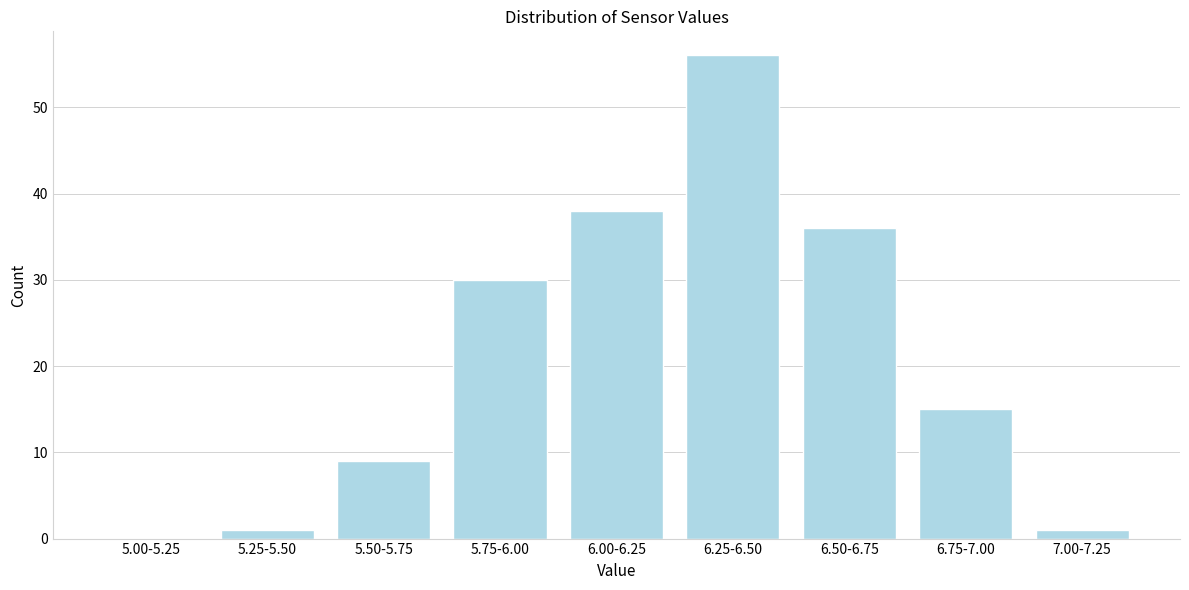

Reading left to right, extract all data points from this chart.

5.00-5.25=0	5.25-5.50=1	5.50-5.75=9	5.75-6.00=30	6.00-6.25=38	6.25-6.50=56	6.50-6.75=36	6.75-7.00=15	7.00-7.25=1